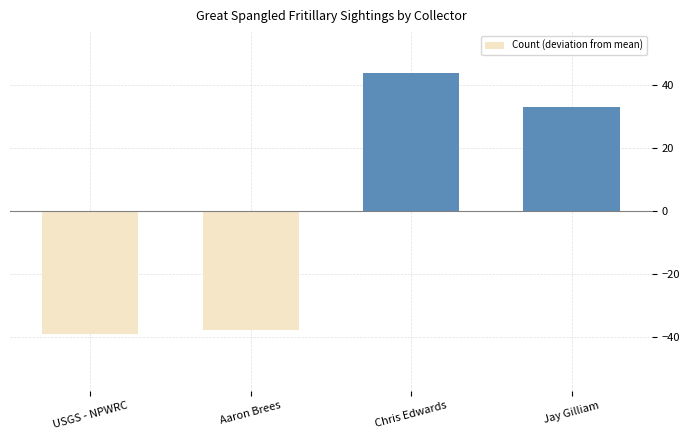

Reading left to right, list all the values displayed in this chart.

USGS - NPWRC=-39	Aaron Brees=-38	Chris Edwards=44	Jay Gilliam=33